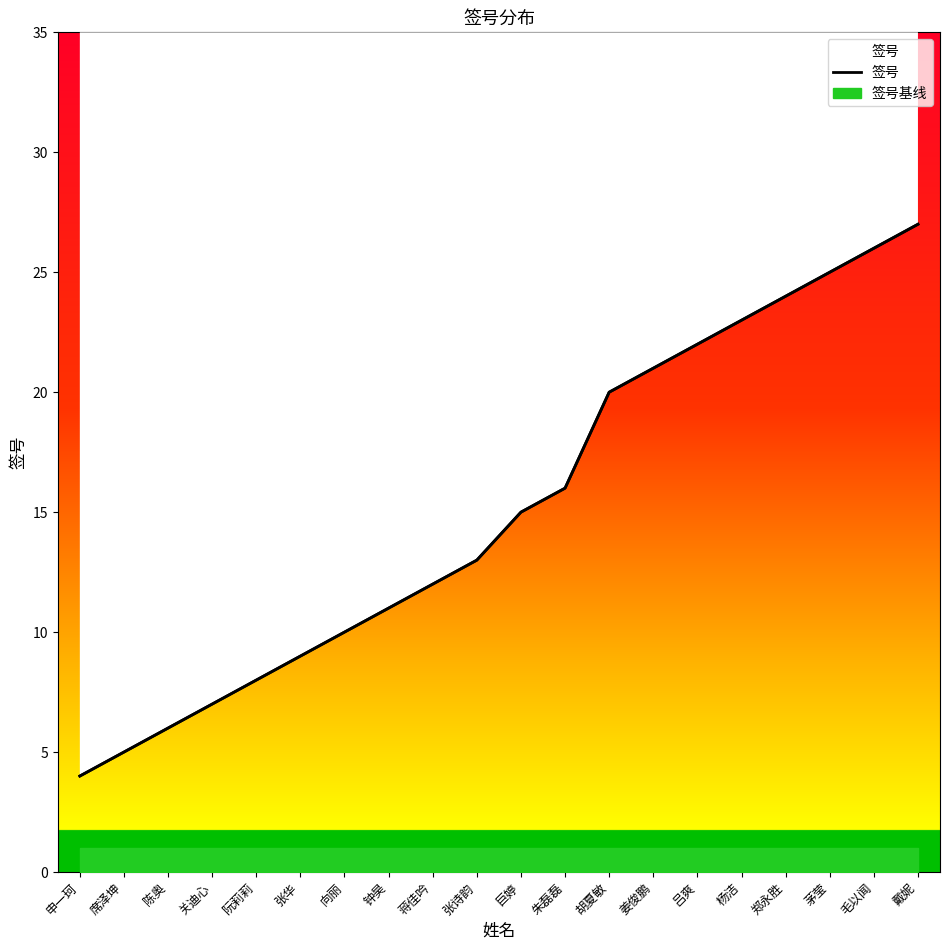

Between 朱磊磊 and 阮莉莉, which is larger?

朱磊磊